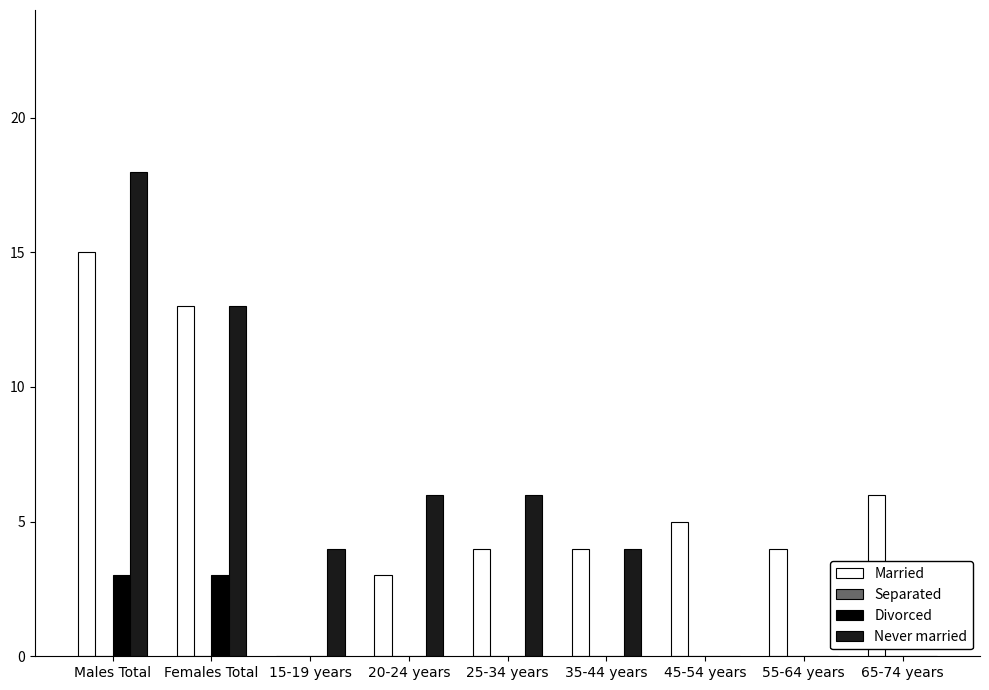

Reading left to right, transcribe all the data shown in this chart.

Married: Males Total=15	Females Total=13	15-19 years=0	20-24 years=3	25-34 years=4	35-44 years=4	45-54 years=5	55-64 years=4	65-74 years=6
Divorced: Males Total=3	Females Total=3	15-19 years=0	20-24 years=0	25-34 years=0	35-44 years=0	45-54 years=0	55-64 years=0	65-74 years=0
Never married: Males Total=18	Females Total=13	15-19 years=4	20-24 years=6	25-34 years=6	35-44 years=4	45-54 years=0	55-64 years=0	65-74 years=0